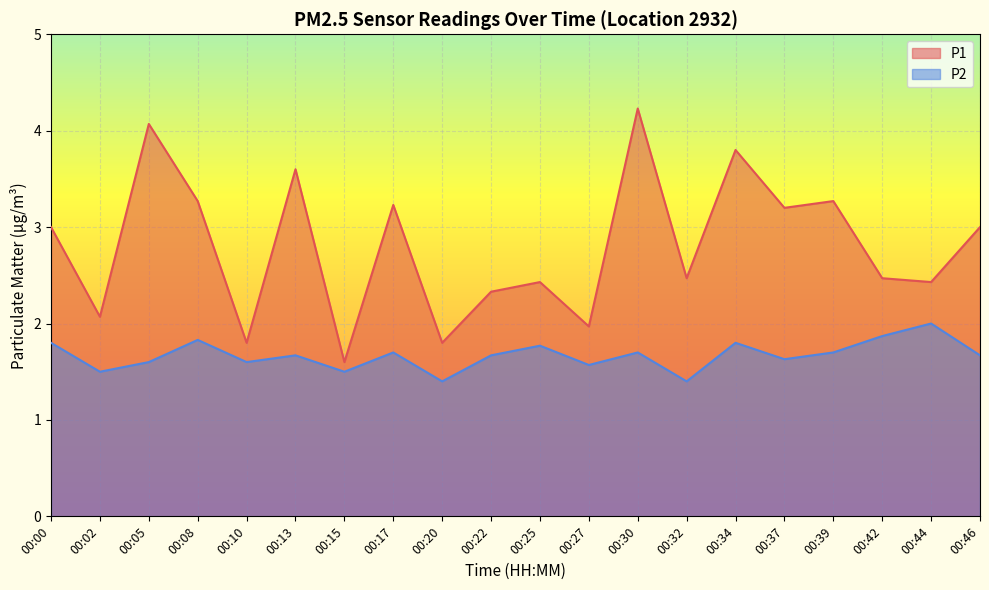

What is the difference between the P1 values at 00:05 and 00:17?

0.8